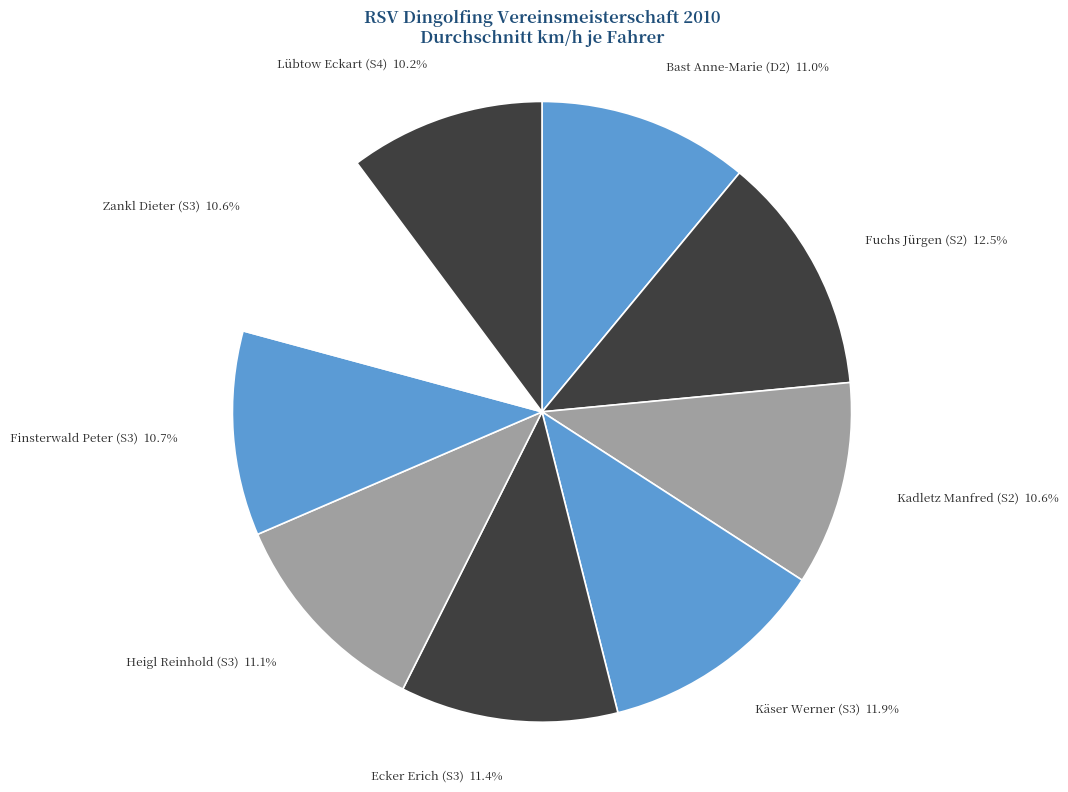

Approximately how many times larger is the value at Lübtow Eckart (S4) compared to Bast Anne-Marie (D2)?

0.9